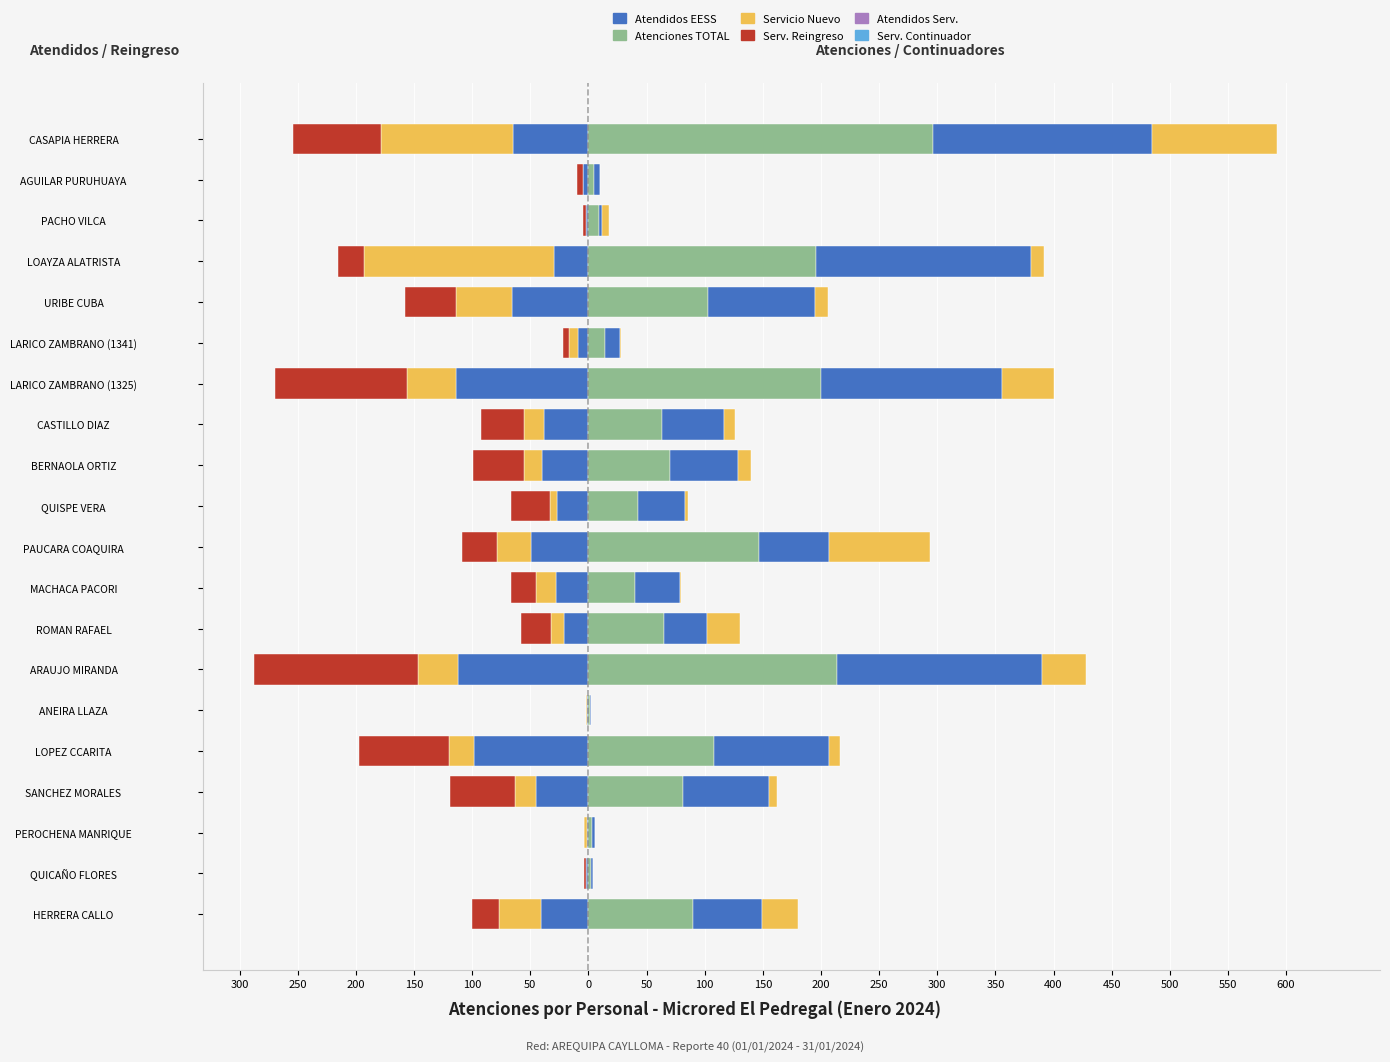

What is the maximum value shown in the chart?

296